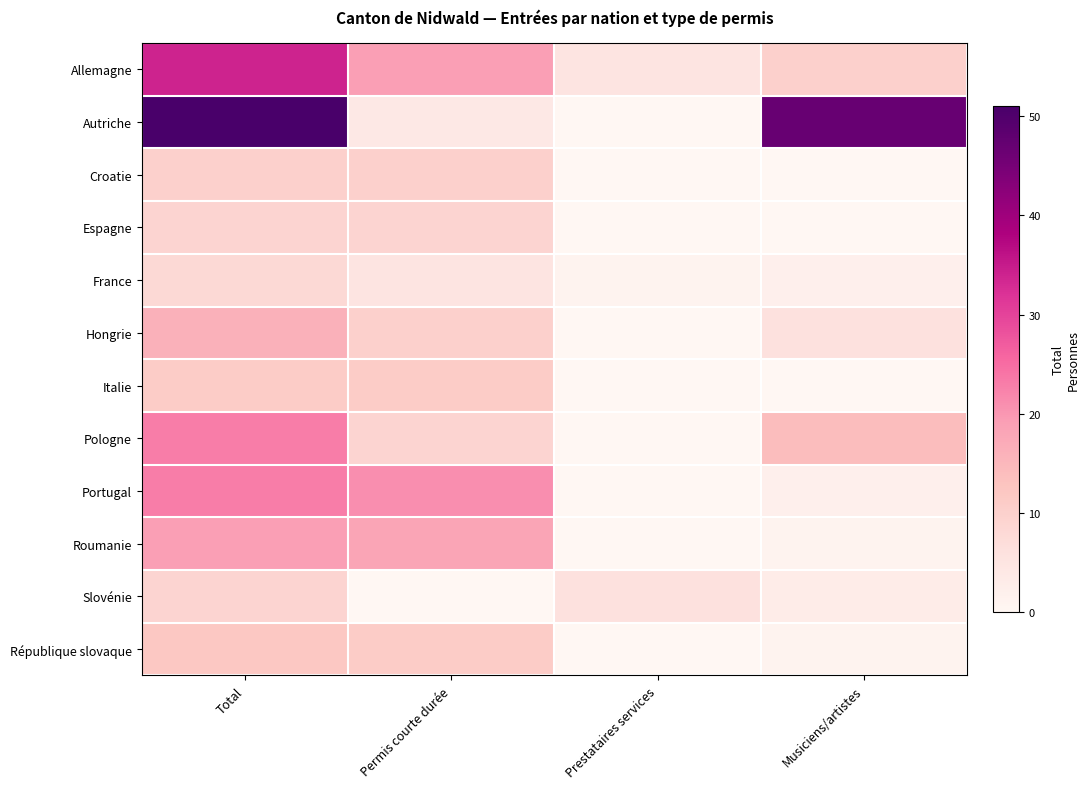

What is the total value across all series at Musiciens/artistes?

86